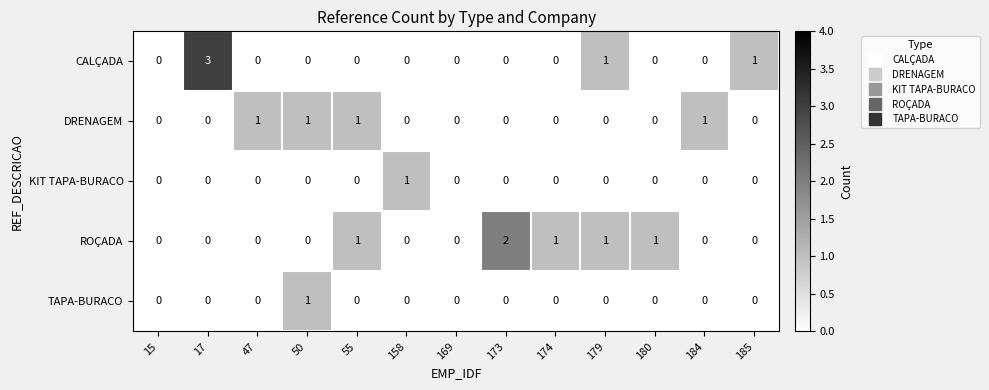

Which series has the largest range (max minus min)?

CALÇADA